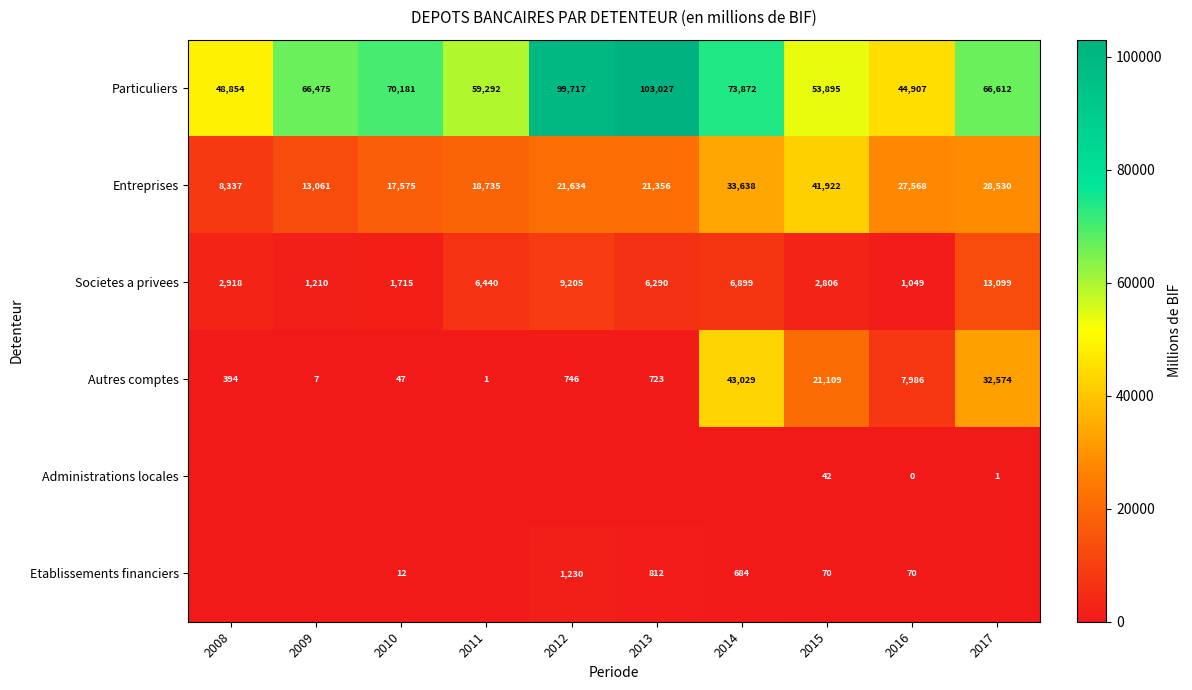

Is it true that Entreprises equals 11980 at 2011?

False